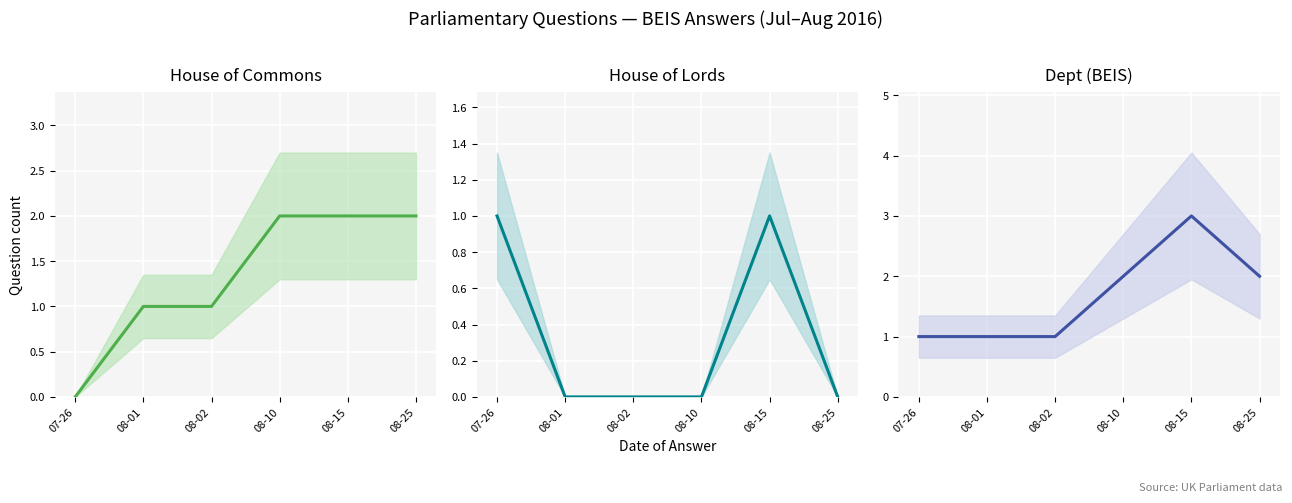

Which has a higher value, 08-25 or 08-15?

08-25